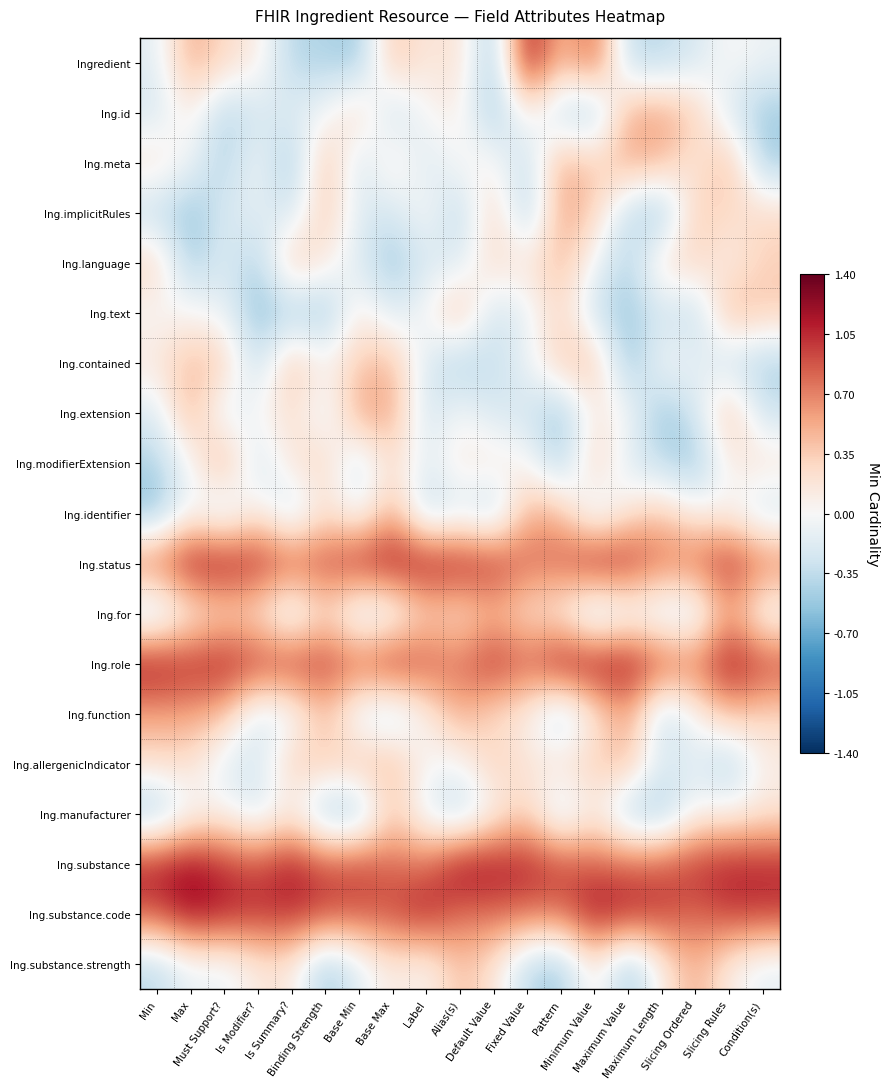

Reading left to right, what are all the values shown in this chart?

Ingredient: Min=-0.2	Max=0.5	Must Support?=0.3	Is Modifier?=0.1	Is Summary?=-0.4	Binding Strength=-0.4	Base Min=-0.5	Base Max=0.4	Label=0.1	Alias(s)=0.2	Default Value=-0.6	Fixed Value=1.2	Pattern=0.4	Minimum Value=0.9	Maximum Value=-0.4	Maximum Length=-0.4	Slicing Ordered=-0.2	Slicing Rules=0.0	Condition(s)=-0.1
Ing.id: Min=-0.3	Max=0.1	Must Support?=-0.4	Is Modifier?=-0.2	Is Summary?=-0.2	Binding Strength=-0.1	Base Min=0.3	Base Max=-0.4	Label=0.0	Alias(s)=0.1	Default Value=-0.5	Fixed Value=0.1	Pattern=-0.4	Minimum Value=-0.5	Maximum Value=0.5	Maximum Length=0.6	Slicing Ordered=0.4	Slicing Rules=-0.2	Condition(s)=-0.5
Ing.meta: Min=0.2	Max=-0.1	Must Support?=-0.5	Is Modifier?=-0.0	Is Summary?=-0.6	Binding Strength=0.5	Base Min=-0.3	Base Max=0.2	Label=-0.2	Alias(s)=0.0	Default Value=0.1	Fixed Value=-0.4	Pattern=0.6	Minimum Value=0.3	Maximum Value=0.5	Maximum Length=0.5	Slicing Ordered=0.1	Slicing Rules=0.5	Condition(s)=-0.5
Ing.implicitRules: Min=-0.4	Max=-0.5	Must Support?=-0.2	Is Modifier?=-0.1	Is Summary?=-0.3	Binding Strength=0.4	Base Min=-0.2	Base Max=-0.3	Label=0.1	Alias(s)=-0.4	Default Value=0.4	Fixed Value=-0.5	Pattern=0.6	Minimum Value=0.3	Maximum Value=-0.4	Maximum Length=-0.6	Slicing Ordered=0.4	Slicing Rules=0.2	Condition(s)=0.3
Ing.language: Min=0.3	Max=-0.5	Must Support?=-0.2	Is Modifier?=-0.5	Is Summary?=0.4	Binding Strength=0.1	Base Min=-0.2	Base Max=-0.5	Label=-0.2	Alias(s)=-0.2	Default Value=0.3	Fixed Value=0.2	Pattern=0.5	Minimum Value=-0.0	Maximum Value=-0.5	Maximum Length=0.3	Slicing Ordered=0.3	Slicing Rules=0.1	Condition(s)=0.3
Ing.text: Min=-0.0	Max=0.0	Must Support?=-0.1	Is Modifier?=-0.6	Is Summary?=-0.5	Binding Strength=-0.6	Base Min=0.2	Base Max=-0.2	Label=0.0	Alias(s)=0.5	Default Value=-0.3	Fixed Value=-0.1	Pattern=0.3	Minimum Value=-0.3	Maximum Value=-0.5	Maximum Length=-0.3	Slicing Ordered=-0.4	Slicing Rules=0.5	Condition(s)=0.4
Ing.contained: Min=0.2	Max=0.4	Must Support?=0.4	Is Modifier?=-0.4	Is Summary?=0.5	Binding Strength=0.0	Base Min=0.4	Base Max=0.5	Label=-0.2	Alias(s)=-0.5	Default Value=-0.3	Fixed Value=-0.1	Pattern=0.4	Minimum Value=0.4	Maximum Value=-0.6	Maximum Length=0.0	Slicing Ordered=-0.1	Slicing Rules=-0.3	Condition(s)=-0.5
Ing.extension: Min=-0.2	Max=0.5	Must Support?=-0.2	Is Modifier?=0.0	Is Summary?=0.2	Binding Strength=-0.2	Base Min=0.6	Base Max=0.6	Label=-0.3	Alias(s)=-0.0	Default Value=-0.2	Fixed Value=-0.3	Pattern=-0.6	Minimum Value=0.1	Maximum Value=0.0	Maximum Length=-0.5	Slicing Ordered=-0.3	Slicing Rules=0.5	Condition(s)=-0.3
Ing.modifierExtension: Min=-0.4	Max=-0.0	Must Support?=0.6	Is Modifier?=-0.3	Is Summary?=0.2	Binding Strength=0.3	Base Min=-0.3	Base Max=0.3	Label=-0.2	Alias(s)=0.2	Default Value=0.2	Fixed Value=0.0	Pattern=-0.5	Minimum Value=0.4	Maximum Value=-0.2	Maximum Length=-0.4	Slicing Ordered=-0.6	Slicing Rules=0.1	Condition(s)=0.2
Ing.identifier: Min=-0.6	Max=0.0	Must Support?=-0.3	Is Modifier?=0.2	Is Summary?=-0.4	Binding Strength=0.2	Base Min=-0.1	Base Max=0.5	Label=-0.4	Alias(s)=-0.2	Default Value=-0.5	Fixed Value=0.5	Pattern=0.5	Minimum Value=-0.3	Maximum Value=0.2	Maximum Length=0.4	Slicing Ordered=0.1	Slicing Rules=0.0	Condition(s)=-0.3
Ing.status: Min=0.8	Max=1.2	Must Support?=1.2	Is Modifier?=1.1	Is Summary?=0.9	Binding Strength=0.9	Base Min=1.1	Base Max=1.2	Label=1.2	Alias(s)=1.1	Default Value=1.1	Fixed Value=0.8	Pattern=0.8	Minimum Value=1.2	Maximum Value=1.1	Maximum Length=0.8	Slicing Ordered=0.8	Slicing Rules=1.1	Condition(s)=0.8
Ing.for: Min=-0.4	Max=0.1	Must Support?=0.2	Is Modifier?=0.2	Is Summary?=-0.3	Binding Strength=0.3	Base Min=-0.3	Base Max=-0.2	Label=0.3	Alias(s)=0.2	Default Value=0.4	Fixed Value=0.2	Pattern=0.1	Minimum Value=-0.5	Maximum Value=-0.2	Maximum Length=-0.3	Slicing Ordered=-0.3	Slicing Rules=0.6	Condition(s)=-0.1
Ing.role: Min=1.2	Max=1.1	Must Support?=1.1	Is Modifier?=1.0	Is Summary?=1.0	Binding Strength=1.0	Base Min=0.9	Base Max=1.1	Label=0.9	Alias(s)=0.8	Default Value=1.1	Fixed Value=0.8	Pattern=1.2	Minimum Value=1.2	Maximum Value=1.2	Maximum Length=0.9	Slicing Ordered=0.8	Slicing Rules=1.2	Condition(s)=1.0
Ing.function: Min=0.6	Max=0.6	Must Support?=0.4	Is Modifier?=-0.2	Is Summary?=-0.1	Binding Strength=0.4	Base Min=-0.2	Base Max=-0.4	Label=0.1	Alias(s)=0.5	Default Value=0.2	Fixed Value=0.1	Pattern=-0.5	Minimum Value=0.1	Maximum Value=0.6	Maximum Length=-0.4	Slicing Ordered=0.0	Slicing Rules=0.5	Condition(s)=0.3
Ing.allergenicIndicator: Min=0.2	Max=0.2	Must Support?=-0.2	Is Modifier?=-0.2	Is Summary?=0.4	Binding Strength=0.4	Base Min=0.4	Base Max=0.5	Label=0.0	Alias(s)=0.0	Default Value=0.4	Fixed Value=0.2	Pattern=0.2	Minimum Value=0.4	Maximum Value=0.5	Maximum Length=-0.2	Slicing Ordered=-0.1	Slicing Rules=-0.5	Condition(s)=0.1
Ing.manufacturer: Min=-0.6	Max=-0.0	Must Support?=0.1	Is Modifier?=-0.3	Is Summary?=0.1	Binding Strength=-0.6	Base Min=-0.6	Base Max=0.4	Label=-0.2	Alias(s)=-0.4	Default Value=0.0	Fixed Value=0.3	Pattern=-0.3	Minimum Value=0.1	Maximum Value=-0.5	Maximum Length=-0.5	Slicing Ordered=0.0	Slicing Rules=0.0	Condition(s)=0.2
Ing.substance: Min=1.1	Max=1.2	Must Support?=1.0	Is Modifier?=0.9	Is Summary?=1.1	Binding Strength=0.9	Base Min=1.0	Base Max=0.8	Label=0.8	Alias(s)=1.2	Default Value=1.2	Fixed Value=1.1	Pattern=1.0	Minimum Value=0.8	Maximum Value=0.8	Maximum Length=0.9	Slicing Ordered=1.0	Slicing Rules=1.1	Condition(s)=1.1
Ing.substance.code: Min=0.9	Max=1.2	Must Support?=1.1	Is Modifier?=1.0	Is Summary?=1.1	Binding Strength=1.0	Base Min=0.9	Base Max=0.9	Label=1.1	Alias(s)=0.8	Default Value=0.8	Fixed Value=0.8	Pattern=0.8	Minimum Value=1.2	Maximum Value=1.1	Maximum Length=1.0	Slicing Ordered=0.8	Slicing Rules=1.0	Condition(s)=1.0
Ing.substance.strength: Min=-0.4	Max=-0.1	Must Support?=-0.1	Is Modifier?=0.1	Is Summary?=0.2	Binding Strength=-0.5	Base Min=-0.2	Base Max=0.2	Label=0.0	Alias(s)=0.4	Default Value=0.2	Fixed Value=-0.4	Pattern=-0.5	Minimum Value=0.2	Maximum Value=-0.6	Maximum Length=0.1	Slicing Ordered=0.5	Slicing Rules=0.1	Condition(s)=-0.1